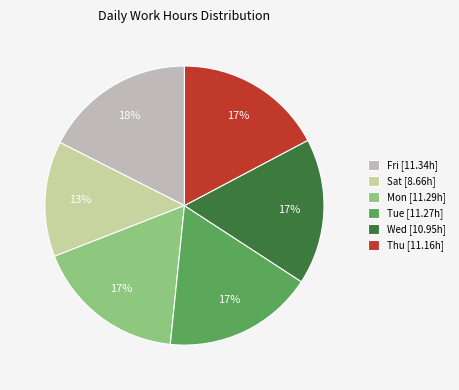

To the nearest percent, what is the difference between the Sat and Wed slice percentages?

4%